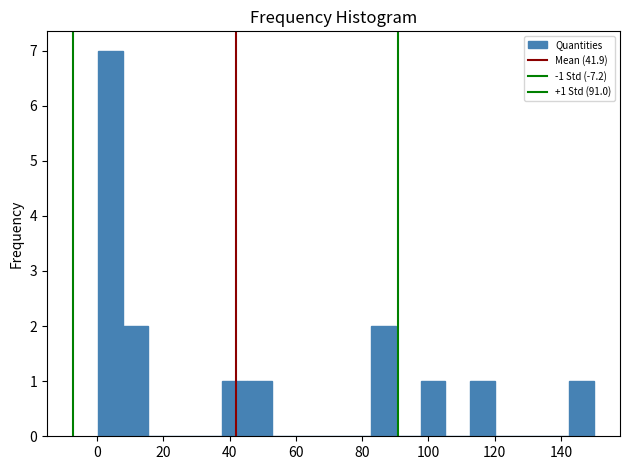

Read against the x-axis, roughly where is the centre of the tallest bar?

4